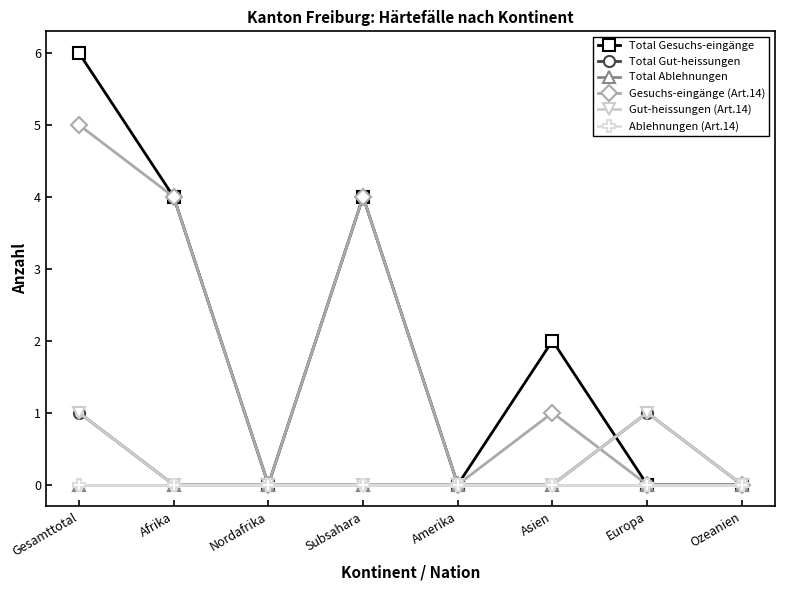

How many intersections are there between Total Gesuchs-eingänge and Total Gut-heissungen?

1